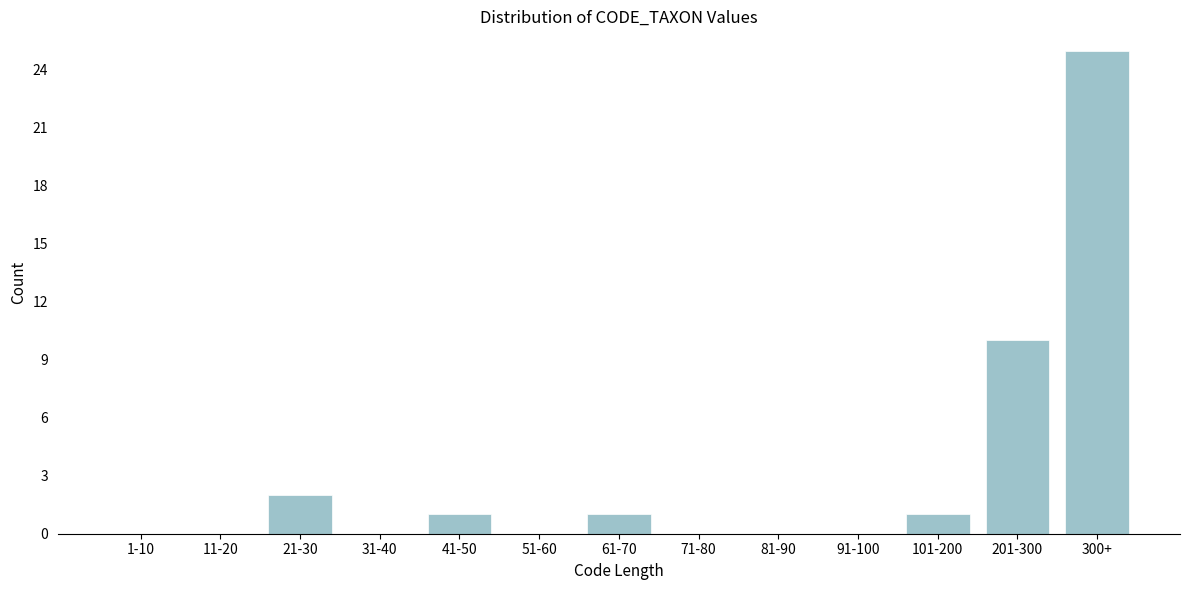

Reading left to right, extract all data points from this chart.

1-10=0	11-20=0	21-30=2	31-40=0	41-50=1	51-60=0	61-70=1	71-80=0	81-90=0	91-100=0	101-200=1	201-300=10	300+=25